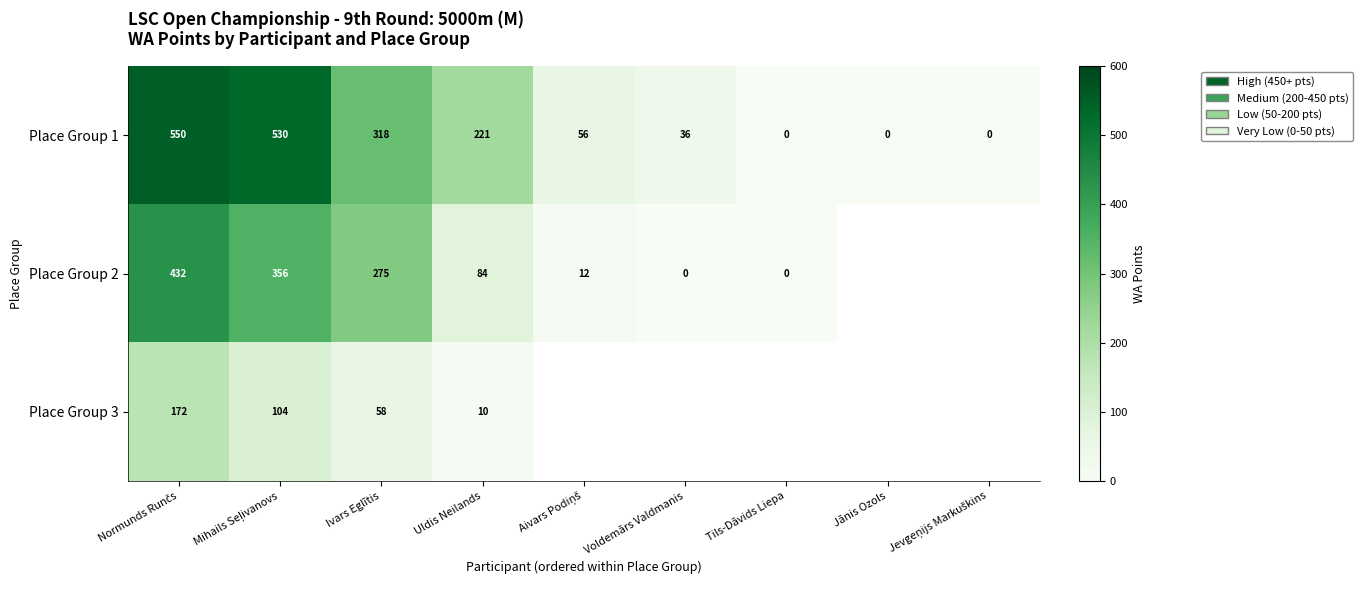

At which label is Place Group 1 closest to 275?

Ivars Eglītis